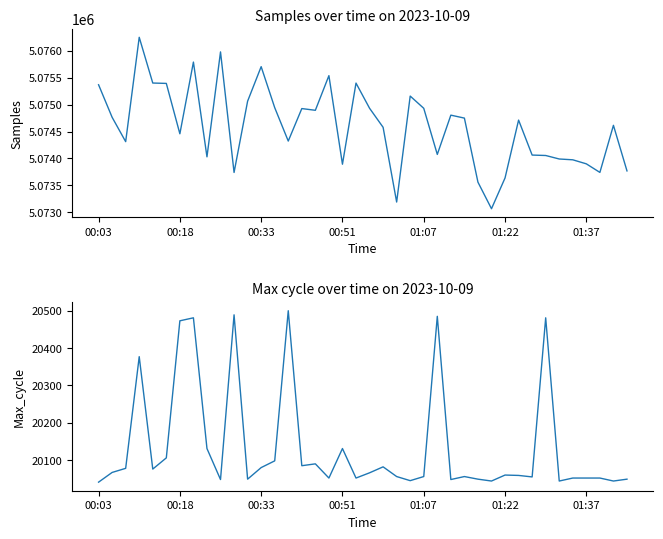

How many lines are shown in the chart?

2